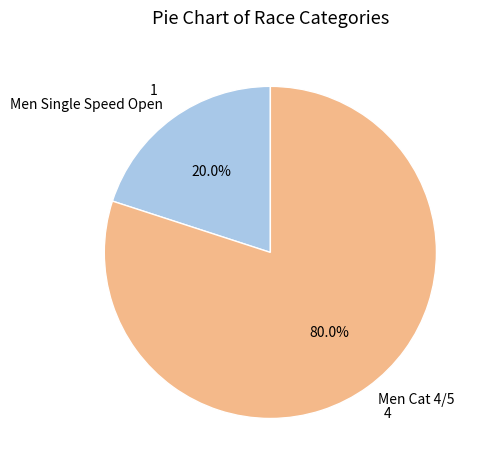

Does Men Cat 4/5 account for over 50% of the chart?

Yes